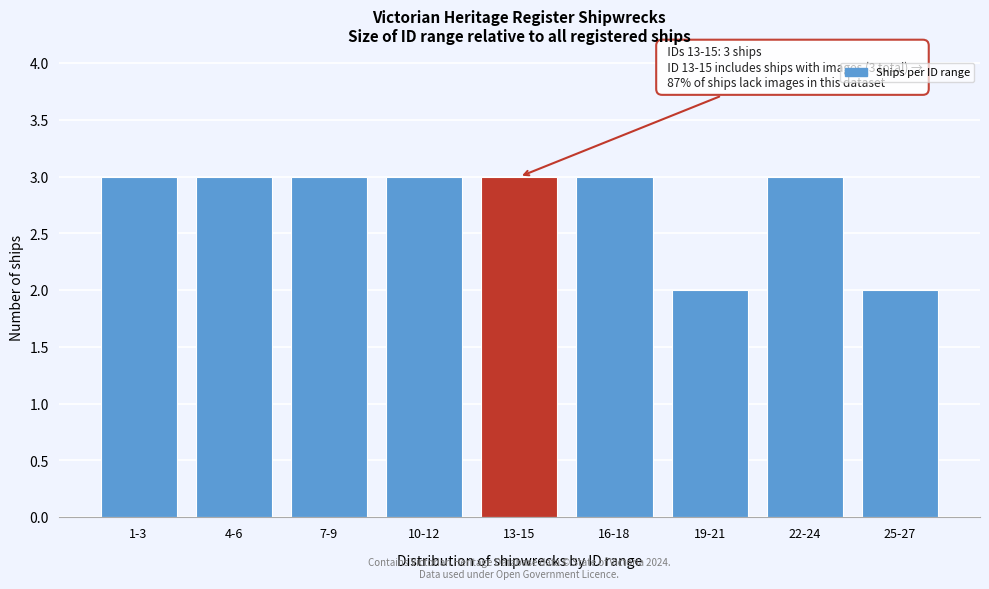

Reading right to left, transcribe all the data shown in this chart.

25-27=2	22-24=3	19-21=2	16-18=3	13-15=3	10-12=3	7-9=3	4-6=3	1-3=3